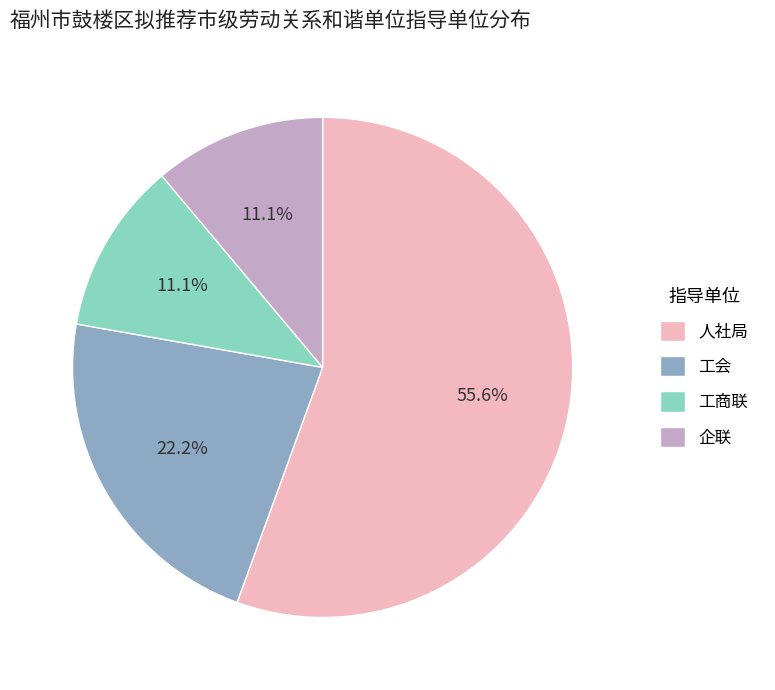

Approximately how many times larger is the value at 工会 compared to 人社局?

0.4